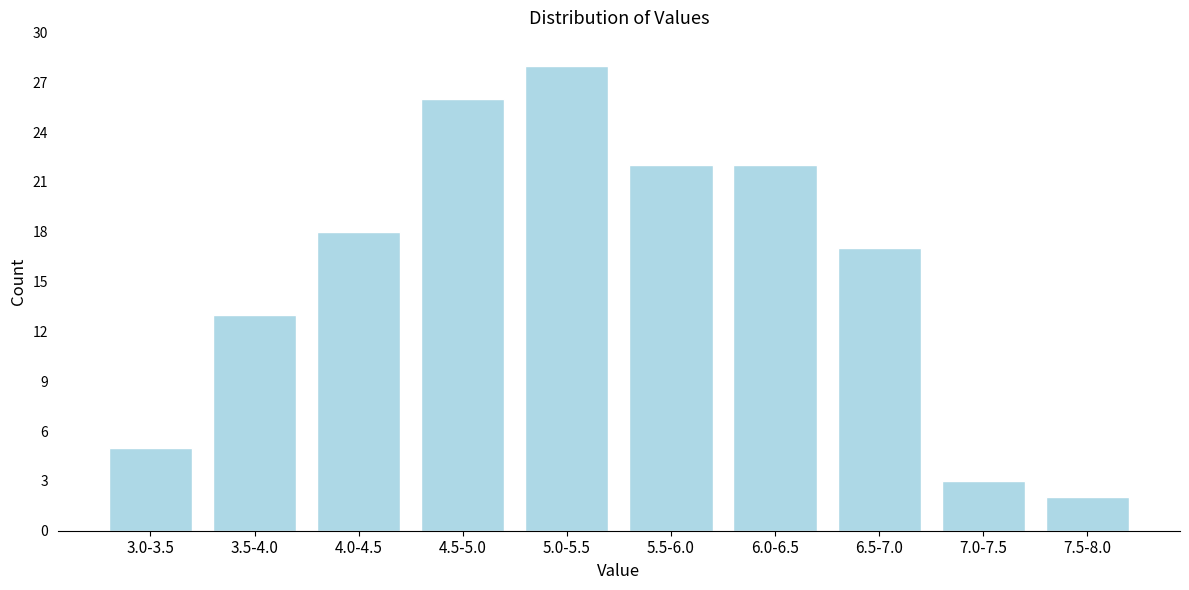

Reading left to right, what are all the values shown in this chart?

5	13	18	26	28	22	22	17	3	2